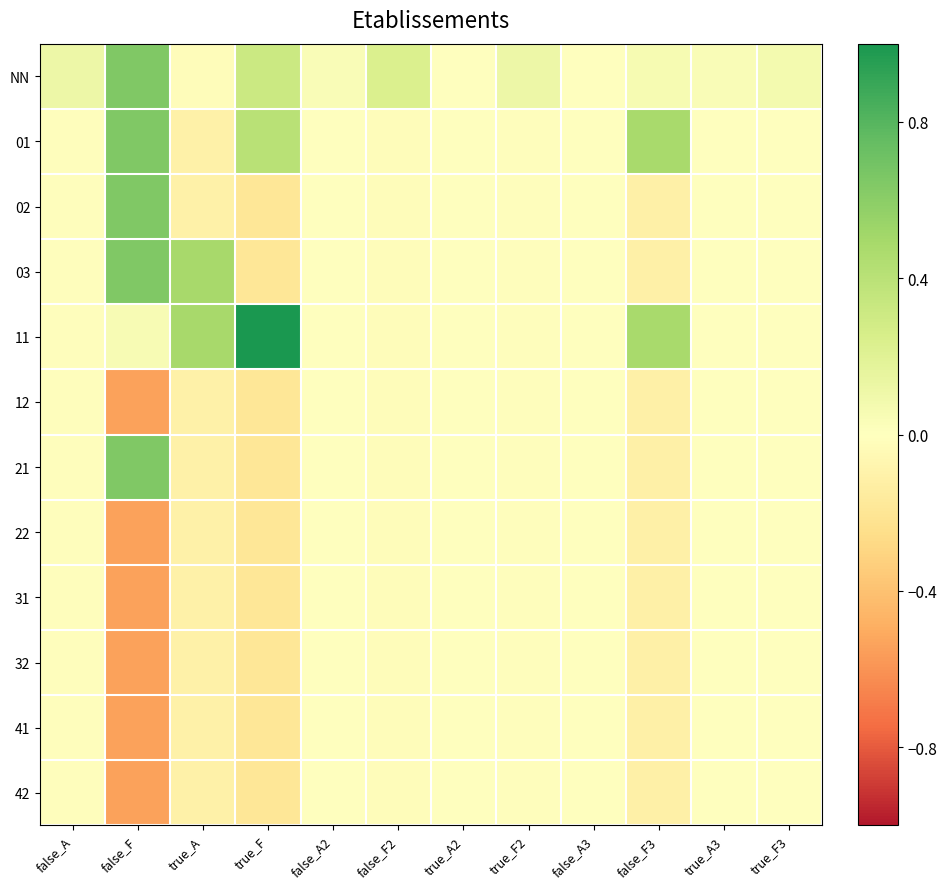

What is the spread (max minus min) of values at true_F2?

0.1